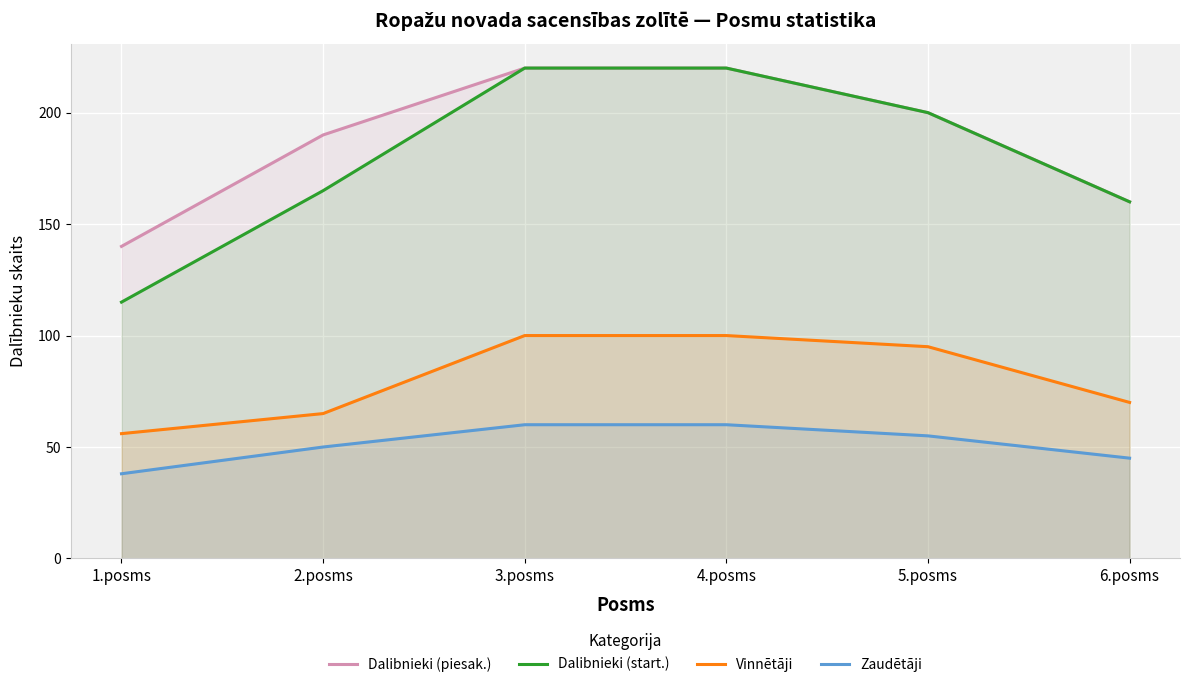

Which category has the lowest value across all series?

1.posms